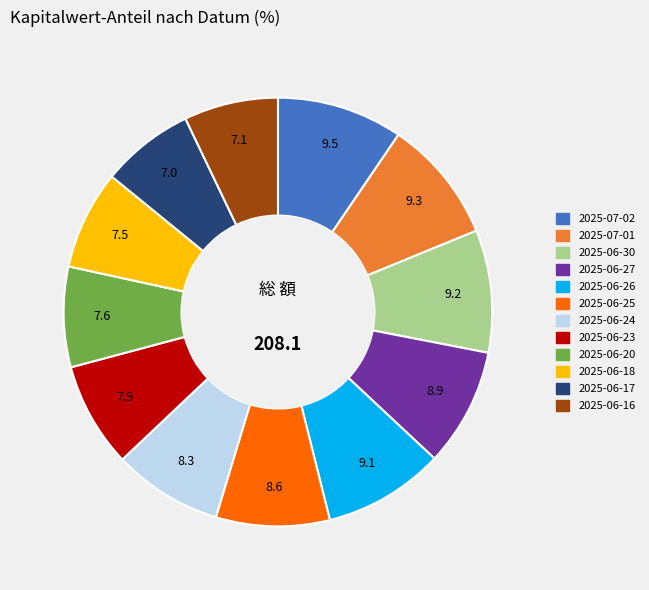

Is the sum of 2025-06-30 and 2025-06-25 greater than half?

No